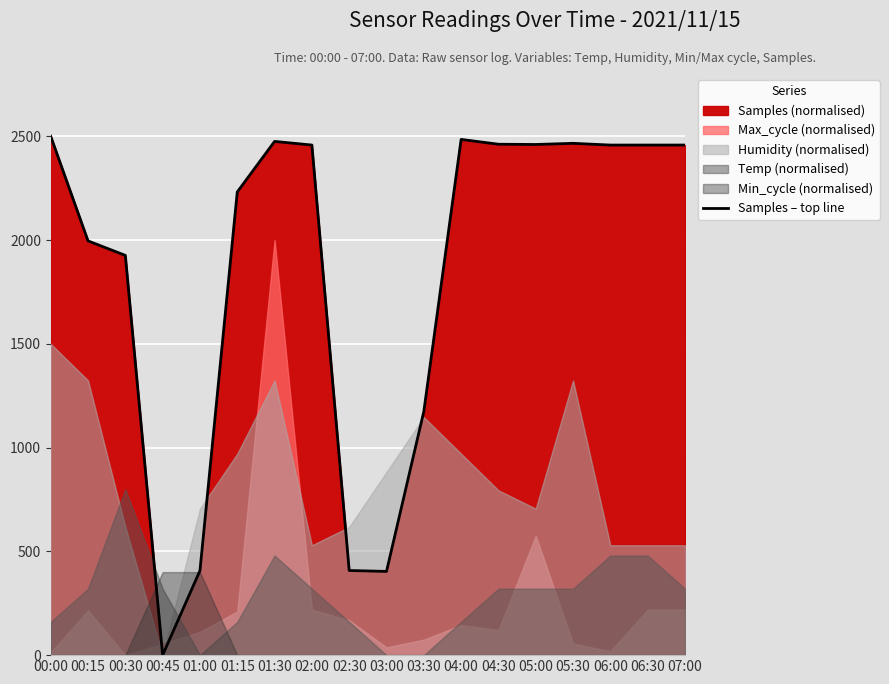

How many interior local valleys (lower than both neighbors) does the data have?

4